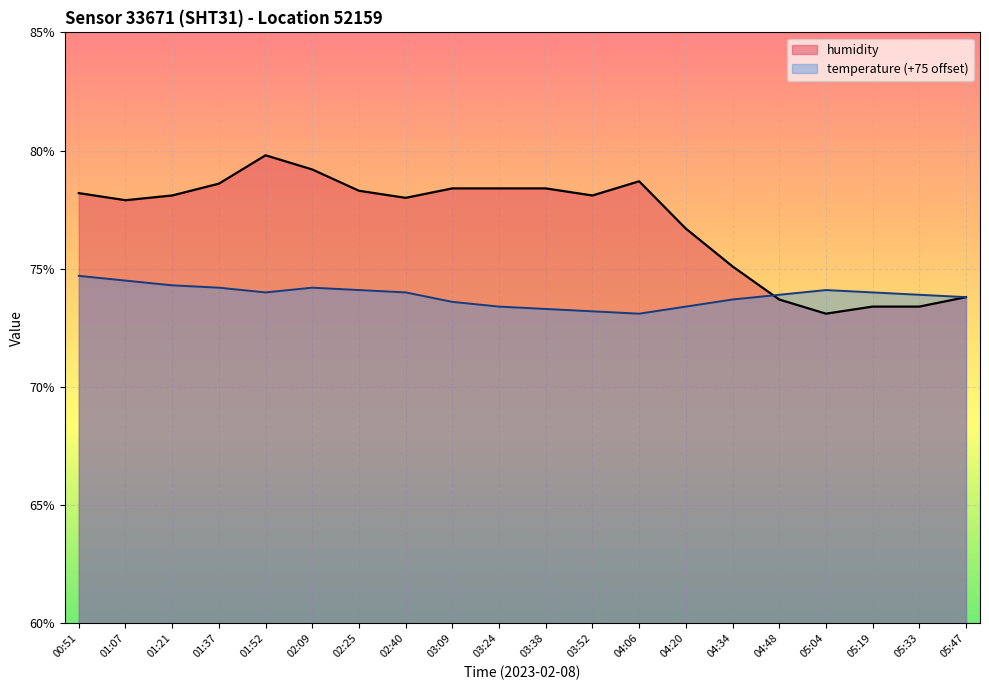

List the series in order of their overall mean, highest first.

humidity, temperature (+75 offset)